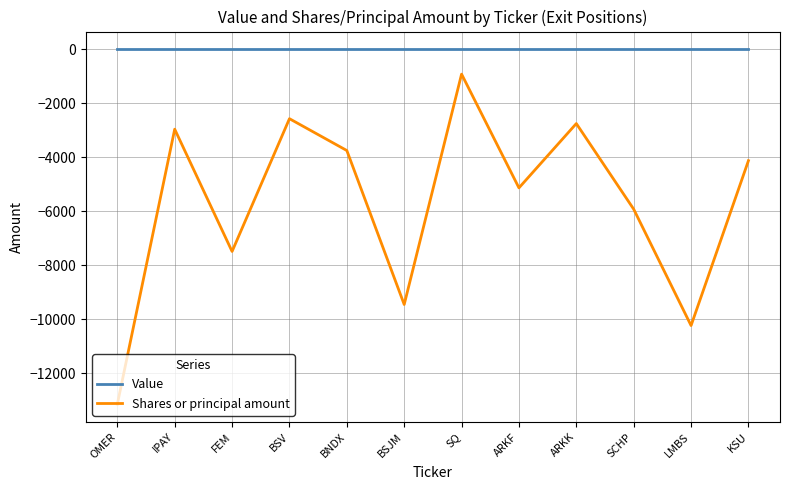

What is the spread (max minus min) of values at BNDX?

3751